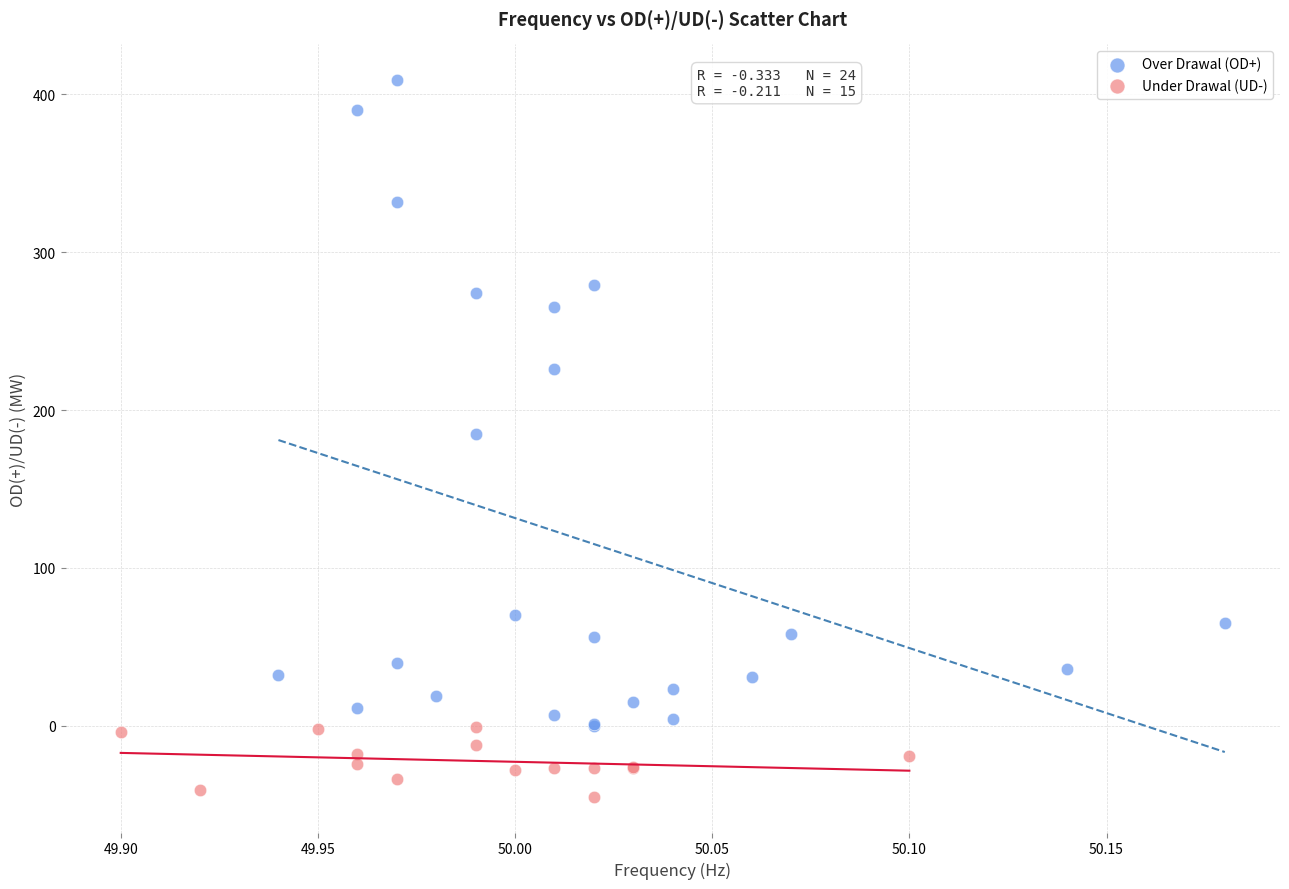

Which series has the widest spread of Y values?

Over Drawal (OD+)